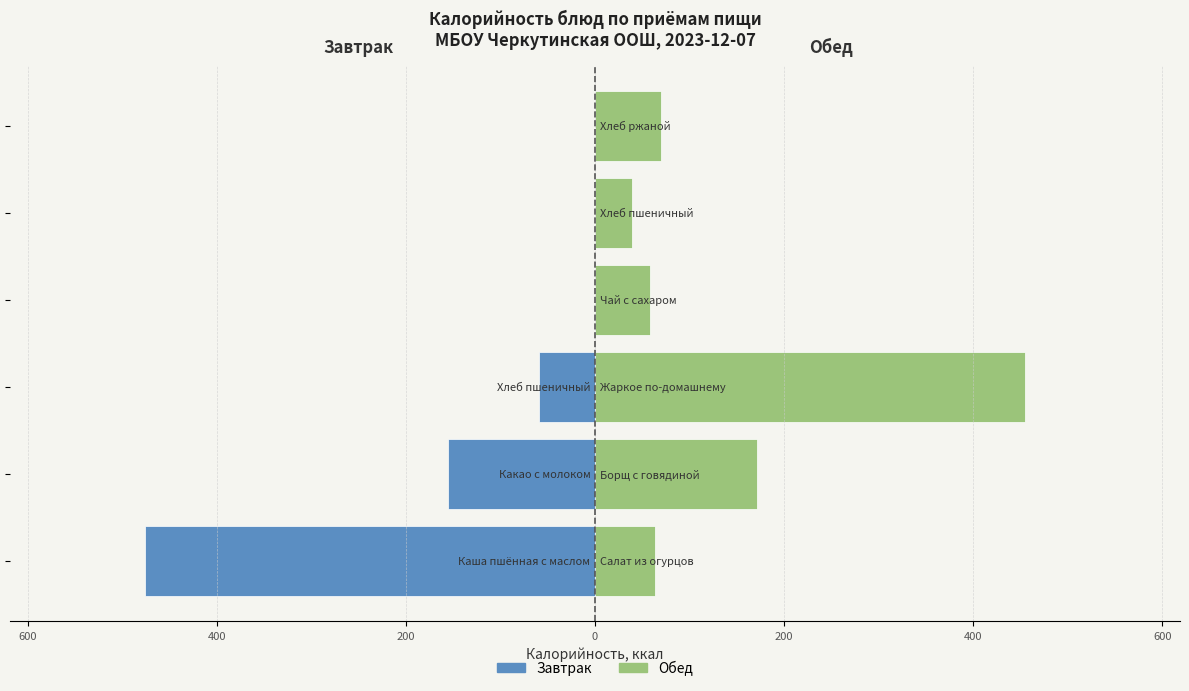

Count the Завтрак values in the range -155 to 0.

5